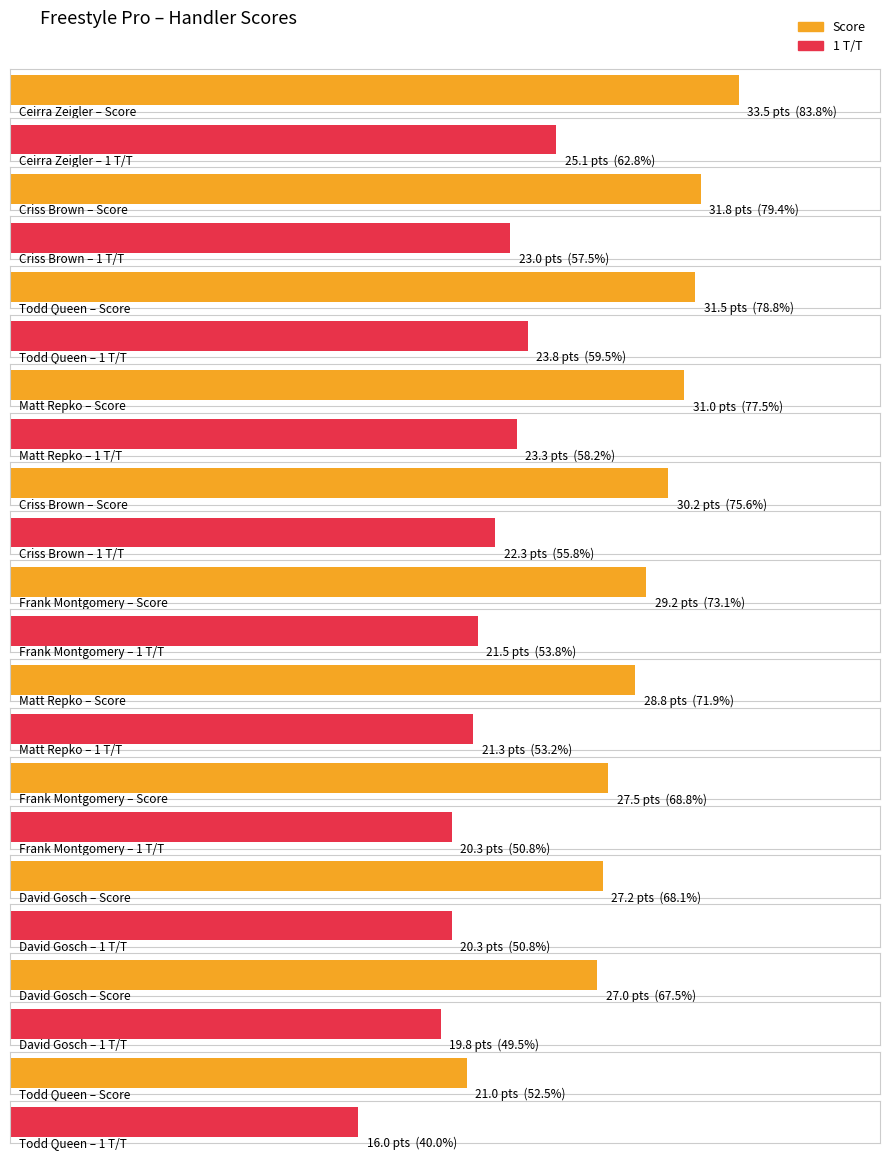

What is the difference between the maximum and minimum values in the Score series?

12.5